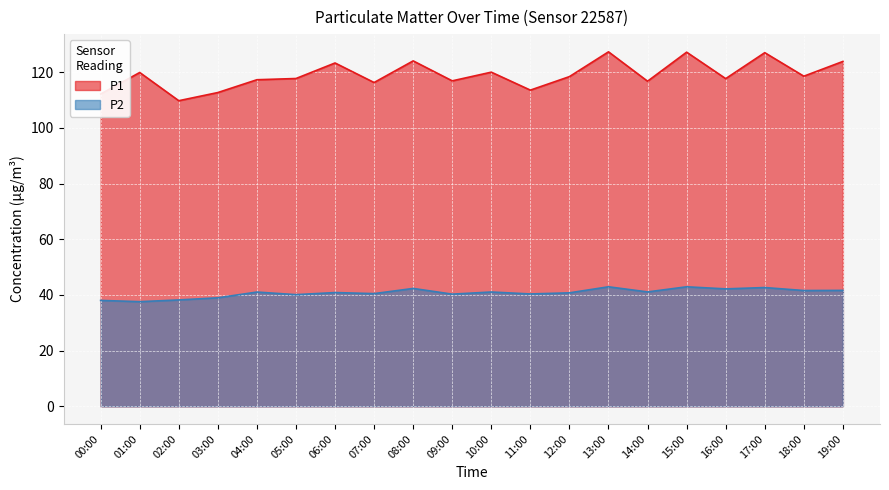

List the labels in order of P1 value, largest first.

13:00, 15:00, 17:00, 08:00, 19:00, 06:00, 10:00, 01:00, 18:00, 12:00, 05:00, 16:00, 04:00, 09:00, 14:00, 07:00, 11:00, 03:00, 00:00, 02:00